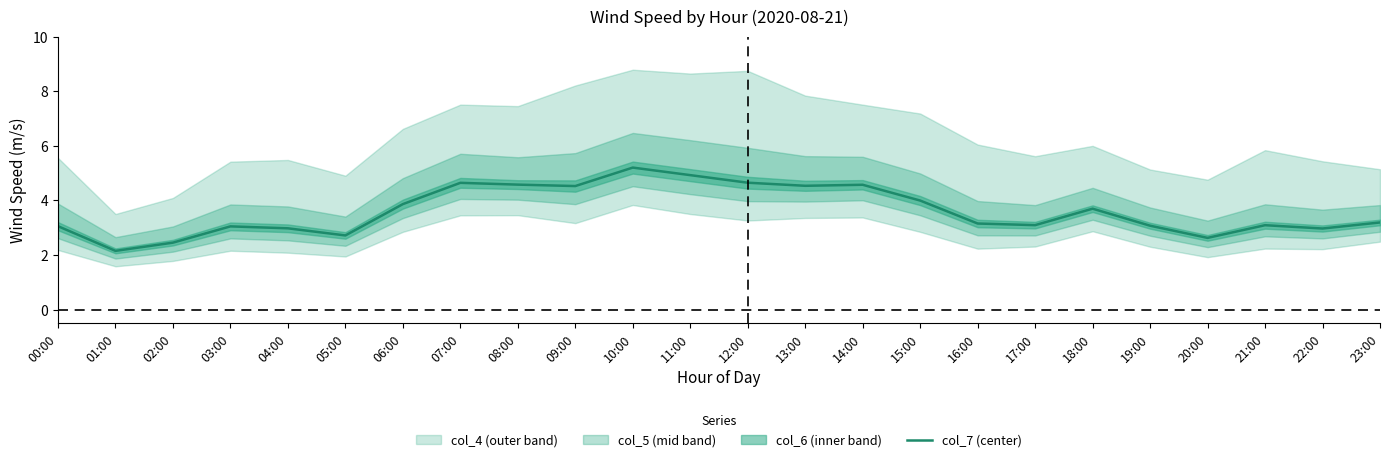

Reading right to left, transcribe all the data shown in this chart.

3.2	3.0	3.1	2.6	3.1	3.7	3.1	3.2	4.0	4.6	4.5	4.6	4.9	5.2	4.5	4.6	4.6	3.9	2.7	3.0	3.0	2.5	2.2	3.1